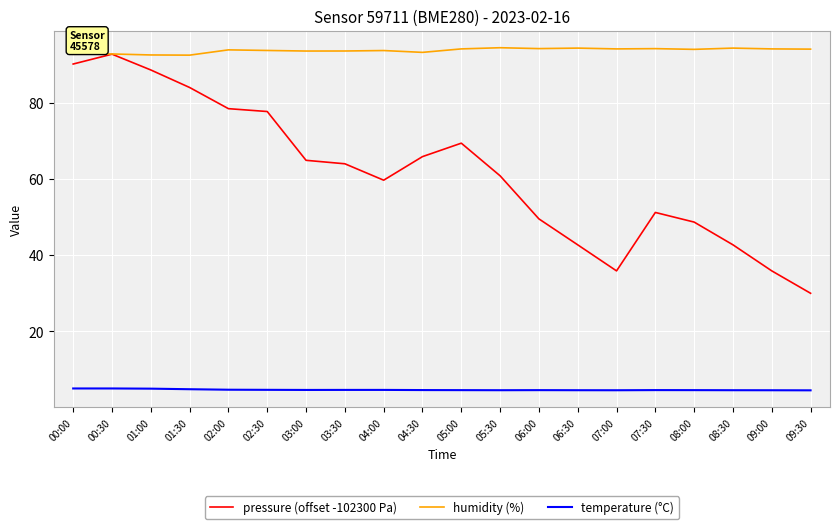

At which label does pressure (offset -102300 Pa) first exceed 64?

00:00